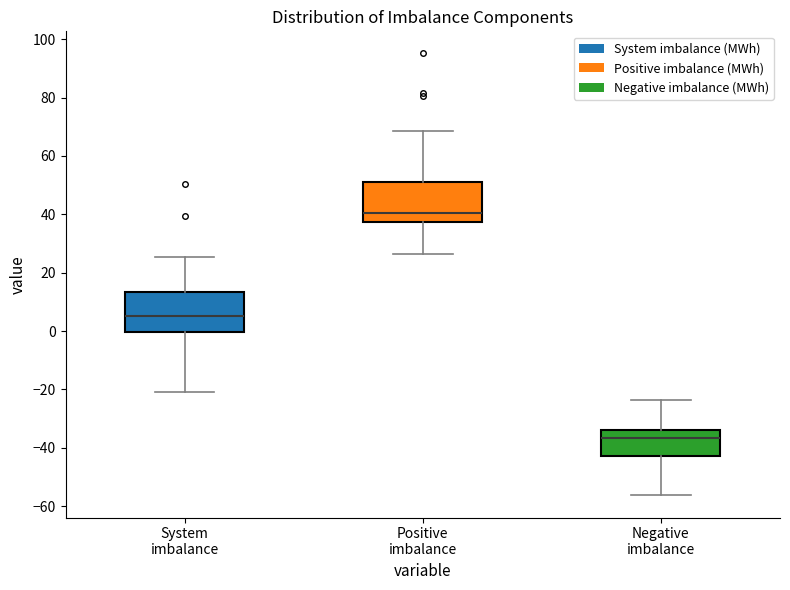

Reading left to right, transcribe this box plot: for each box, give where its median line is, the range the box spans, and where its two whiskers end, as read against the y-axis. The values are not printed on the chart, so give them approximately, as read against the axis.

System imbalance: median 6, box 0 to 14, whiskers -20 to 26
Positive imbalance: median 40, box 38 to 50, whiskers 26 to 68
Negative imbalance: median -36, box -42 to -34, whiskers -56 to -24